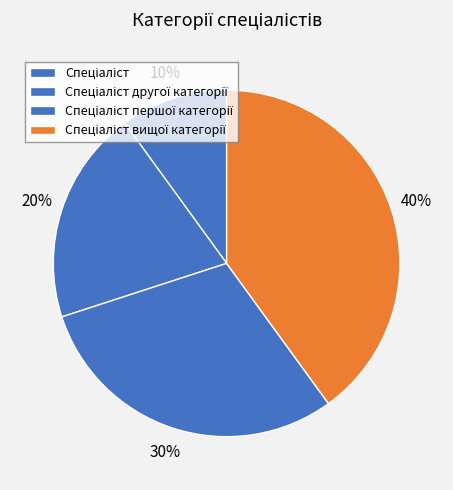

To the nearest percent, what is the average slice percentage?

25%